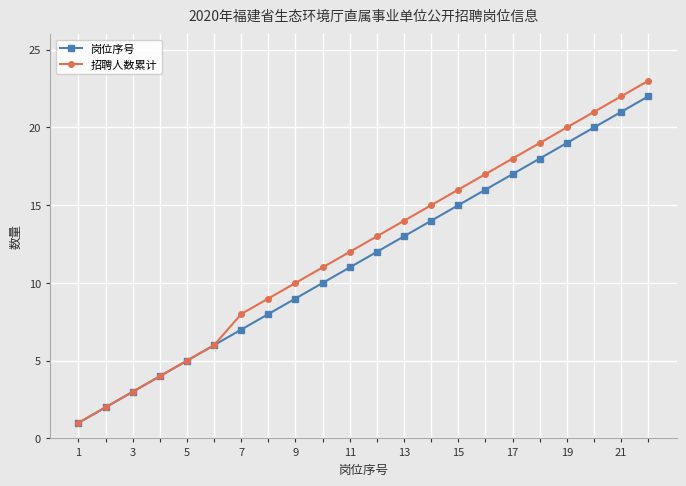

Which series has the largest range (max minus min)?

招聘人数累计